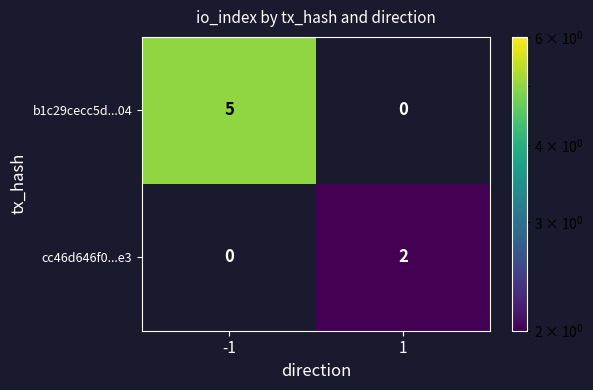

Which series has the largest range (max minus min)?

b1c29cecc5d...04